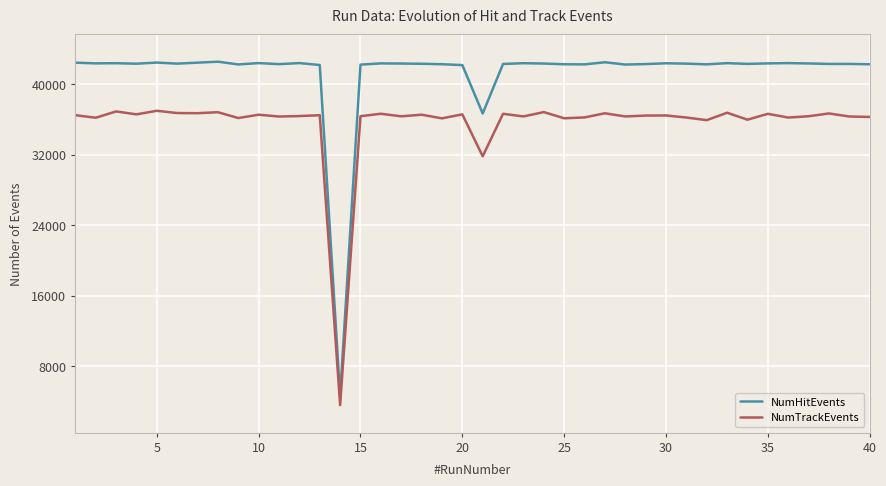

Which series has the largest range (max minus min)?

NumHitEvents